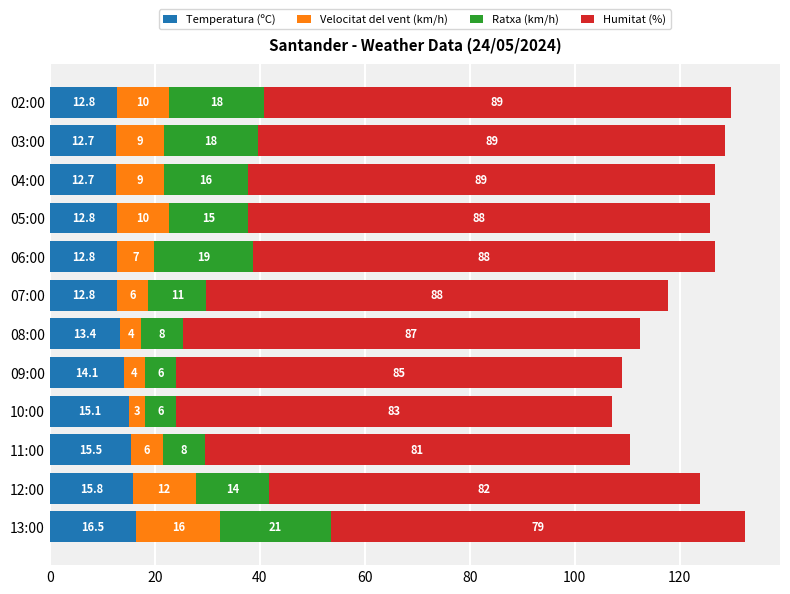

What is the difference between the maximum and minimum values in the Temperatura (ºC) series?

3.8